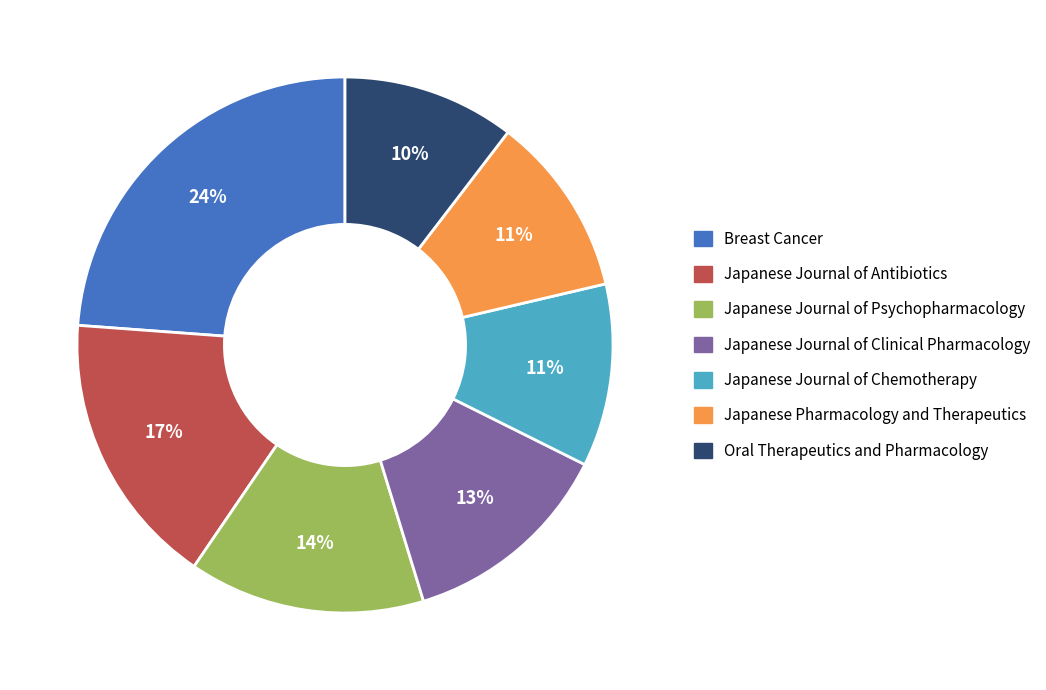

True or false: Breast Cancer accounts for 10% of the total.

False